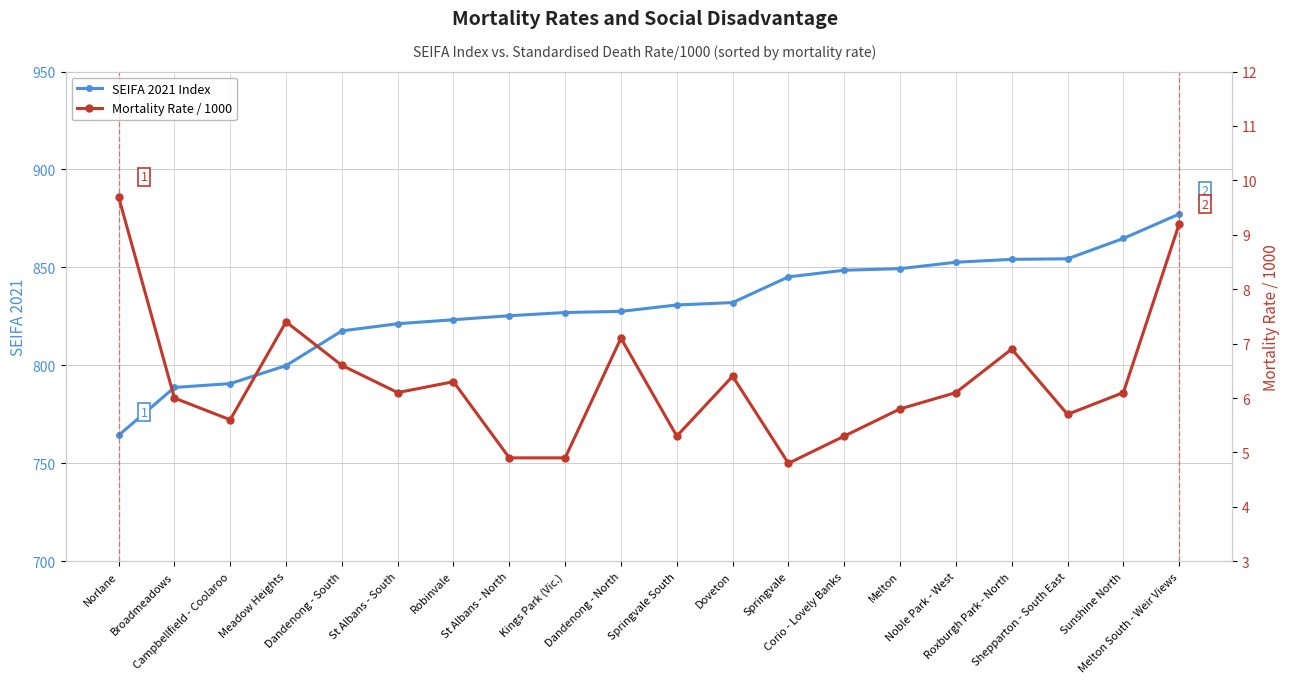

What is the value of the Mortality Rate / 1000 point at the 16th from the left?

6.1